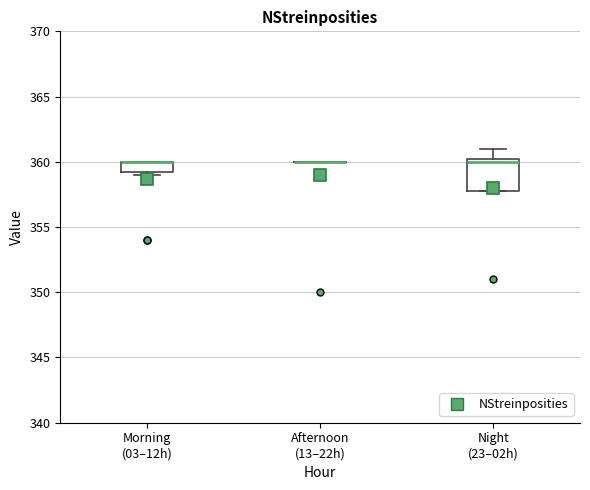

Where does the median line of the box for Night (23–02h) sit on the y-axis? The values are not printed on the chart, so give them approximately, as read against the axis.

360.0